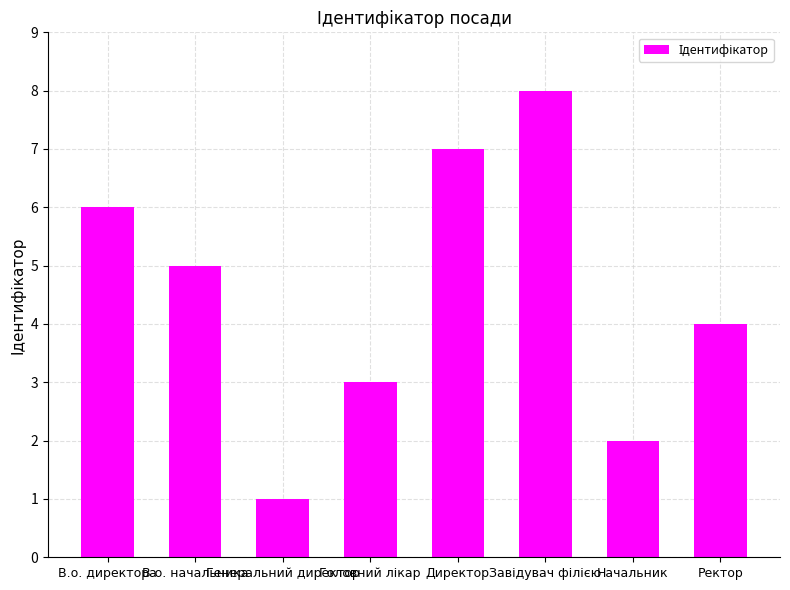

What is the difference between the maximum and minimum values?

7